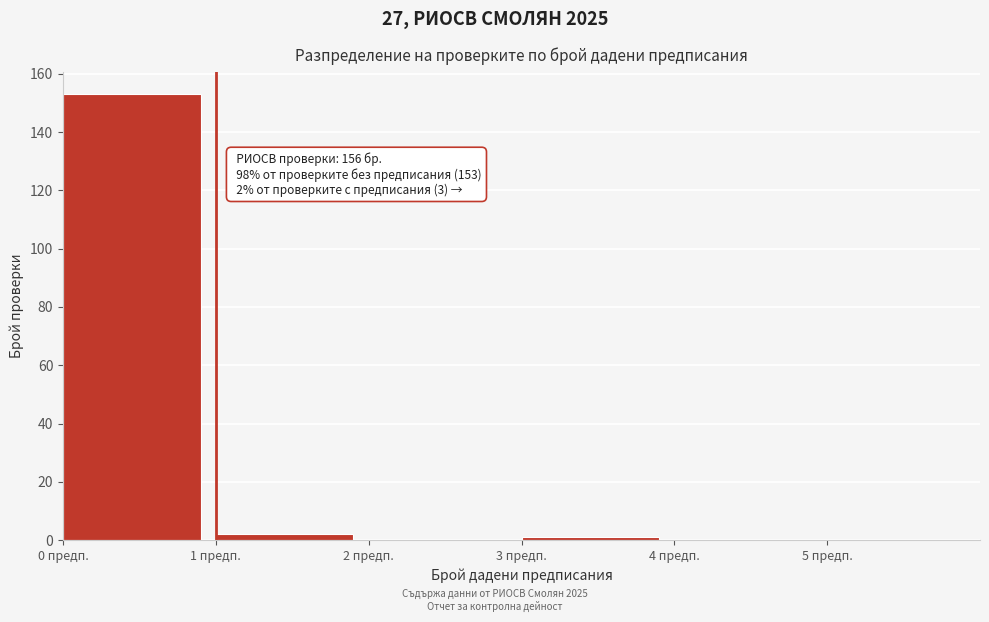

Reading left to right, extract all data points from this chart.

0 предп.=153	1 предп.=2	2 предп.=0	3 предп.=1	4 предп.=0	5 предп.=0